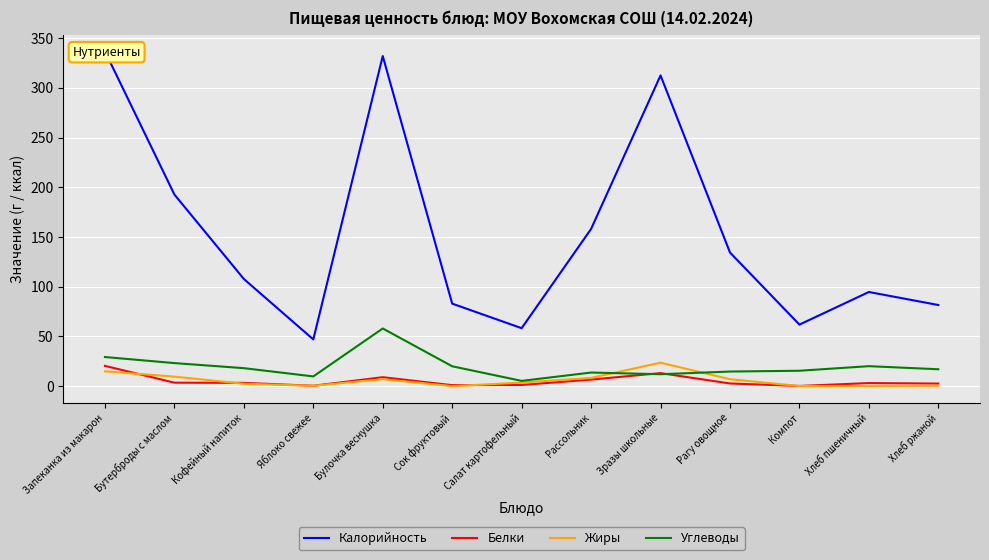

What is the difference between the highest and lowest values at Рагу овощное?

131.7